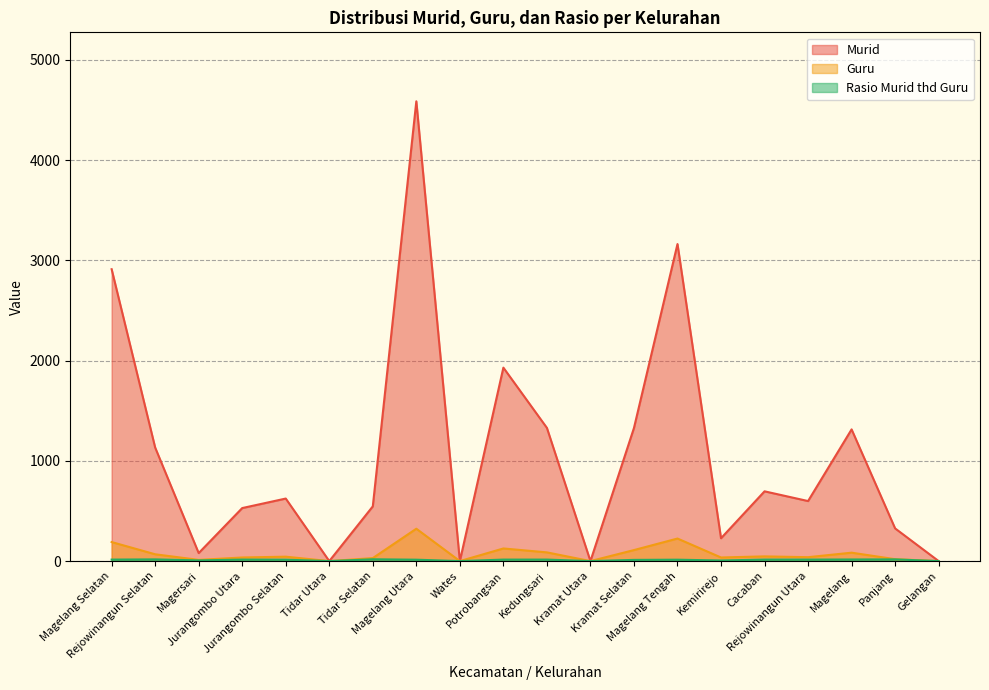

How many interior local peaks does the Rasio Murid thd Guru series have?

5